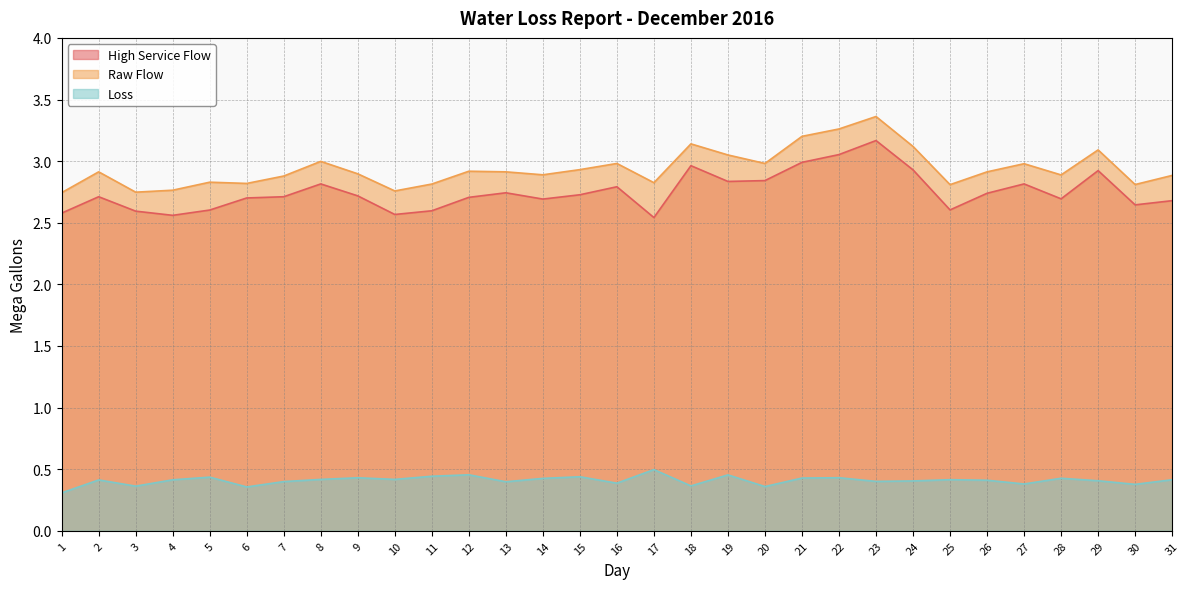

Which series has the largest range (max minus min)?

High Service Flow